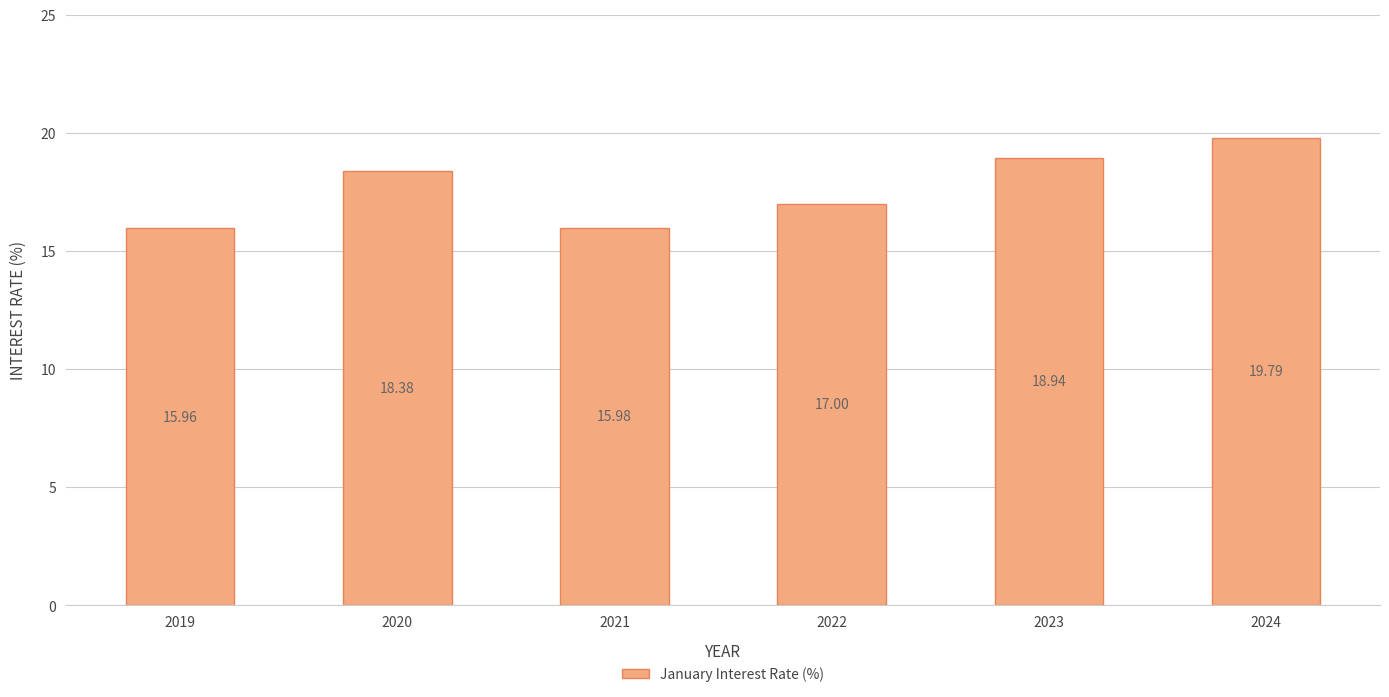

How many bars are there in total?

6